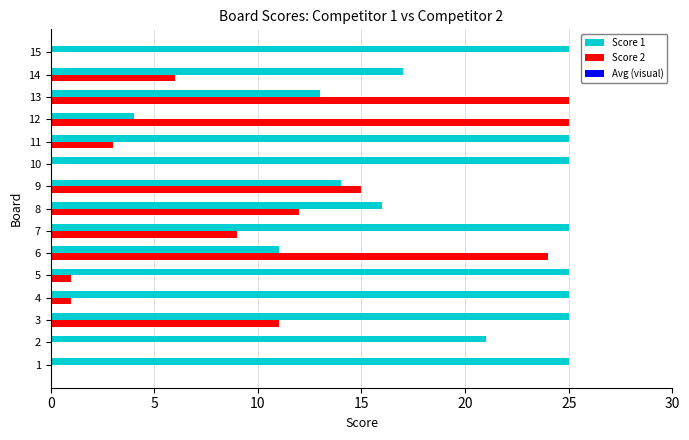

At which category is the sum across all series the highest?

13